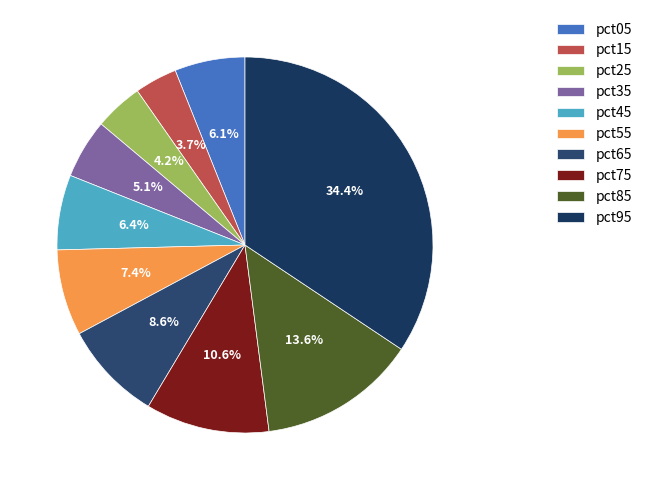

Rank the categories by value from lowest to highest.

pct15, pct25, pct35, pct05, pct45, pct55, pct65, pct75, pct85, pct95